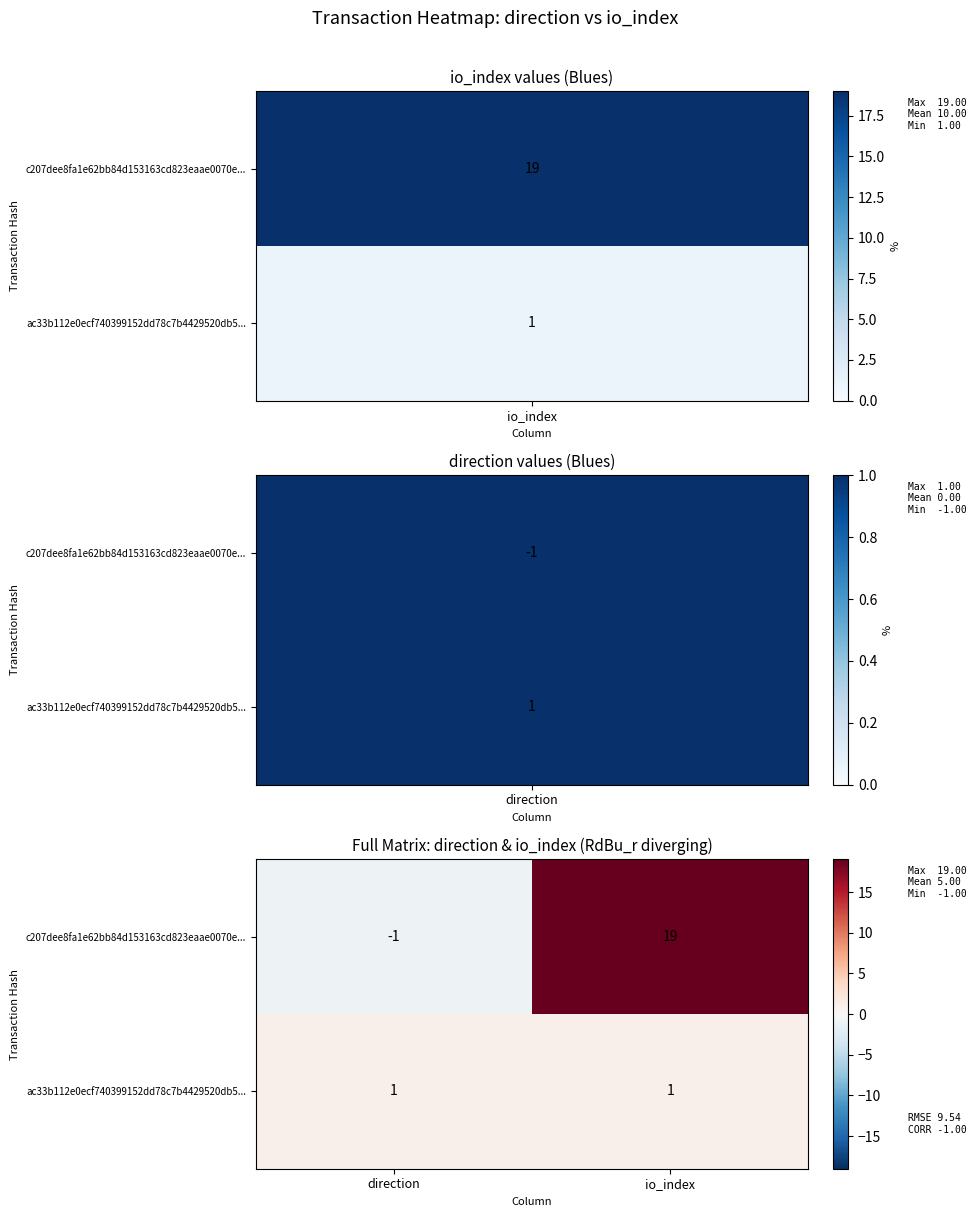

At which label is c207dee8fa1e62bb84d153163cd823eaae0070e... closest to 9?

direction